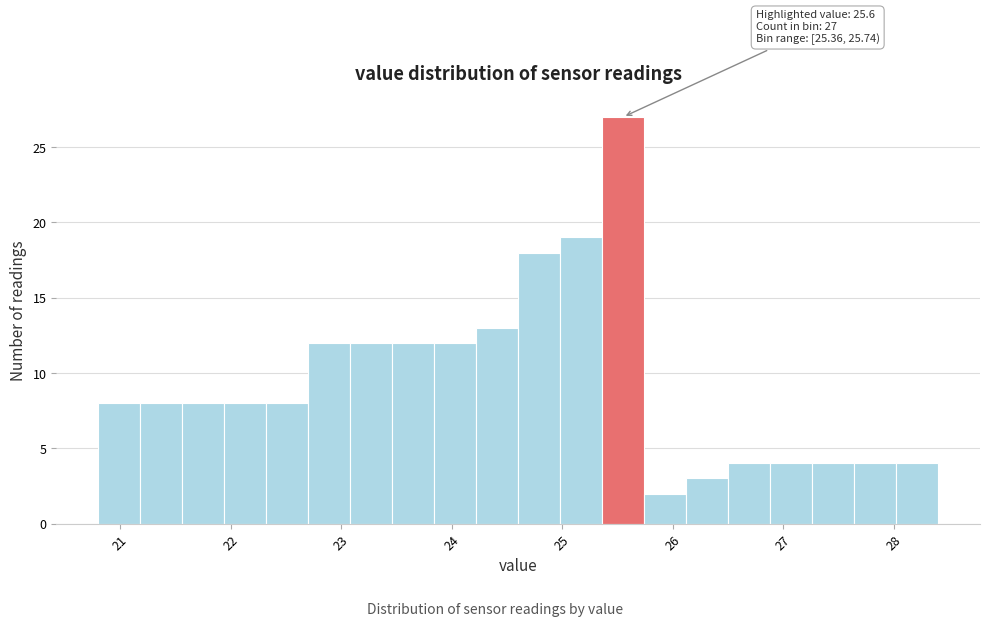

Read against the x-axis, roughly where is the centre of the tallest bar?

25.6